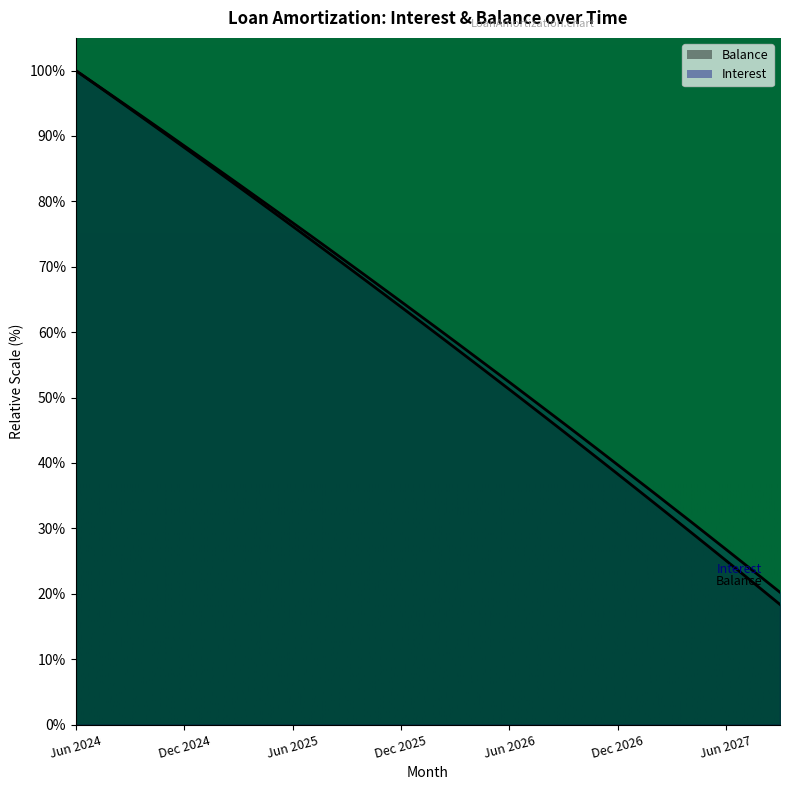

What is the label of the 24th point from the left?

May 2026